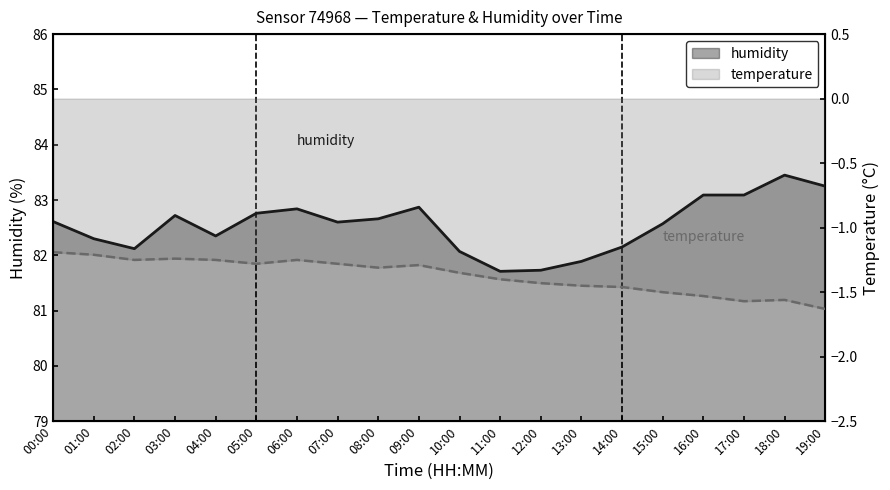

True or false: humidity and temperature intersect in this chart.

False